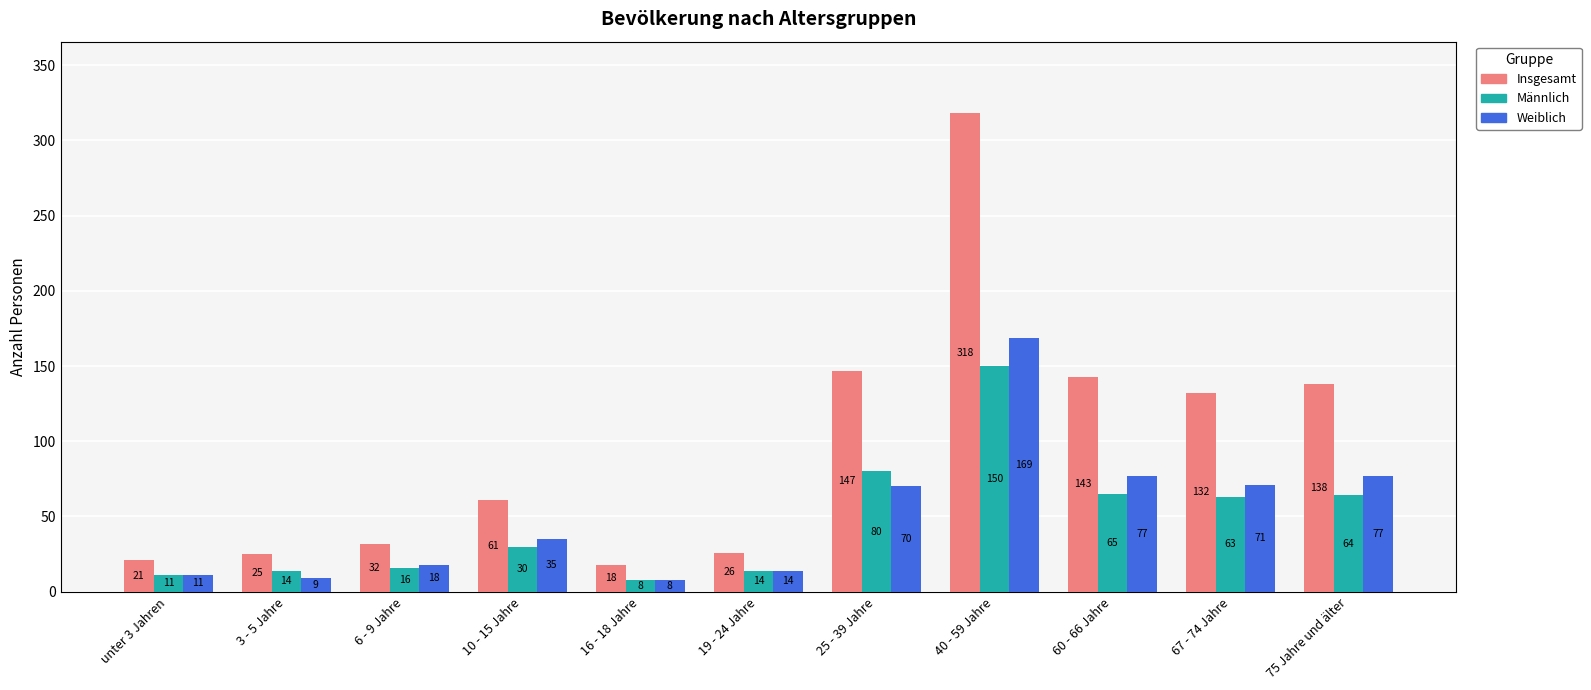

What is the value of the Männlich bar at the 8th from the left?

150